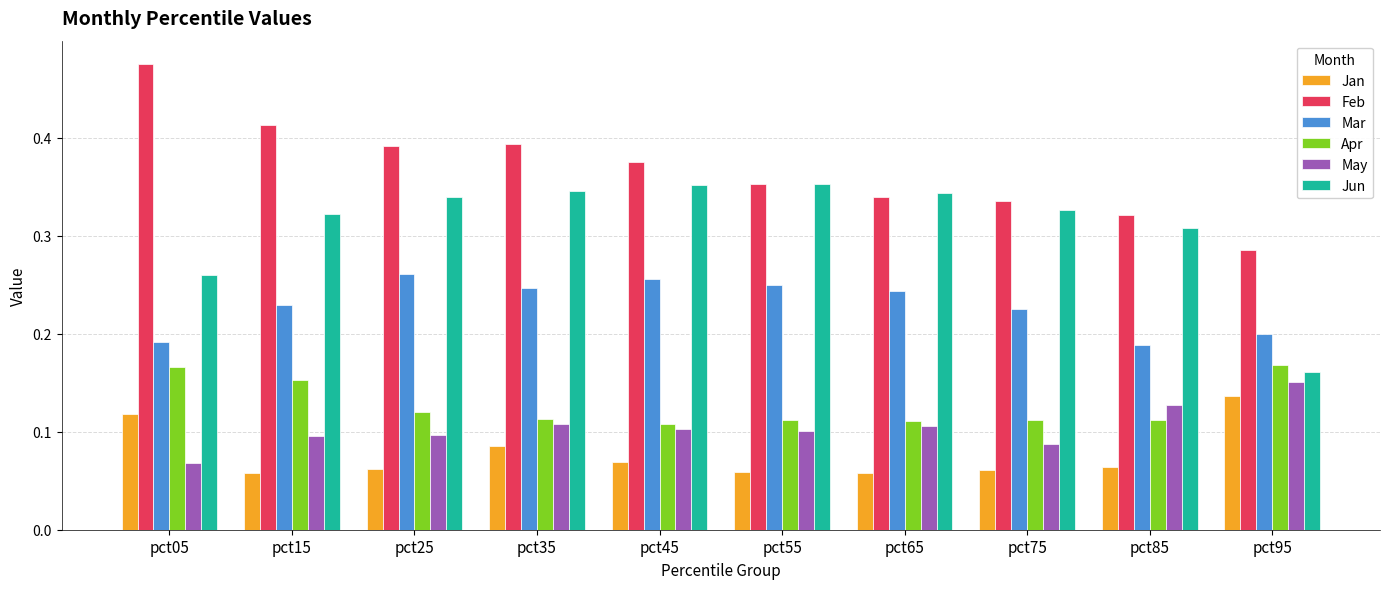

How many categories are shown in the chart?

10